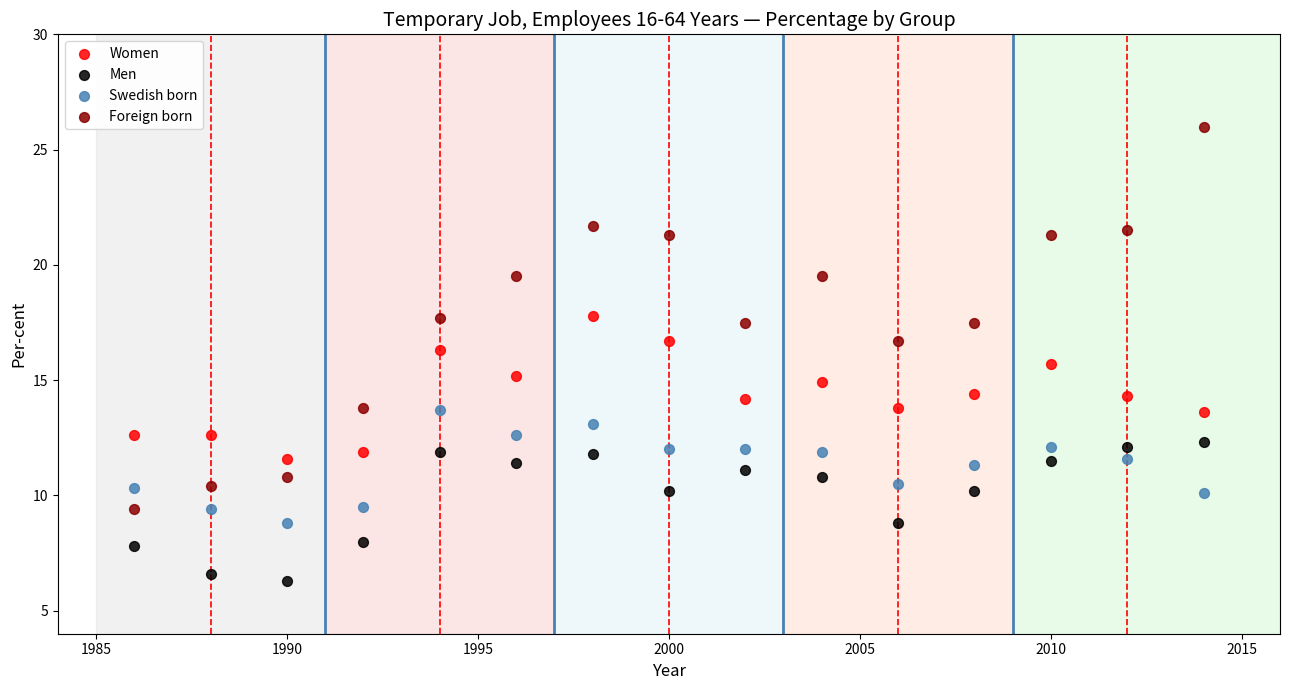

Which series contains the lowest Y value?

Men